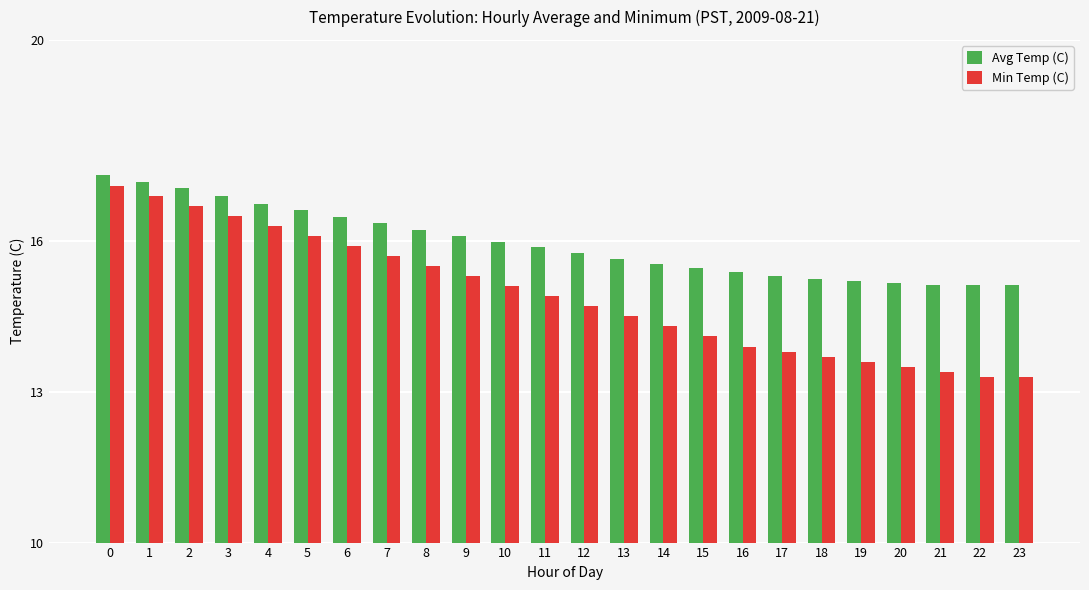

Where is Avg Temp (C) nearest to the value 16?

10